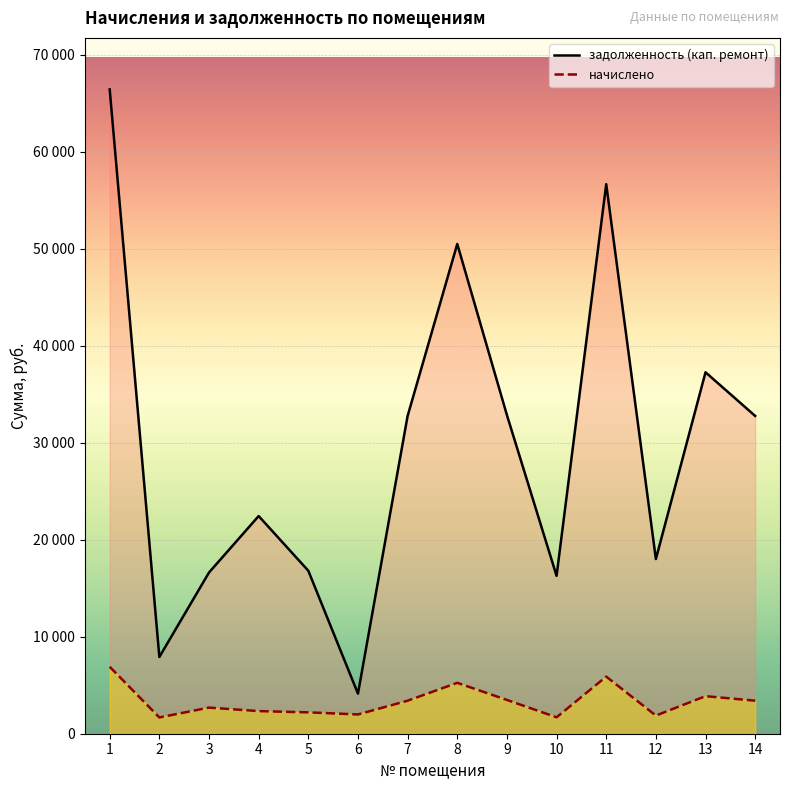

True or false: задолженность (кап. ремонт) has a value of 32773.2 at 14.

True